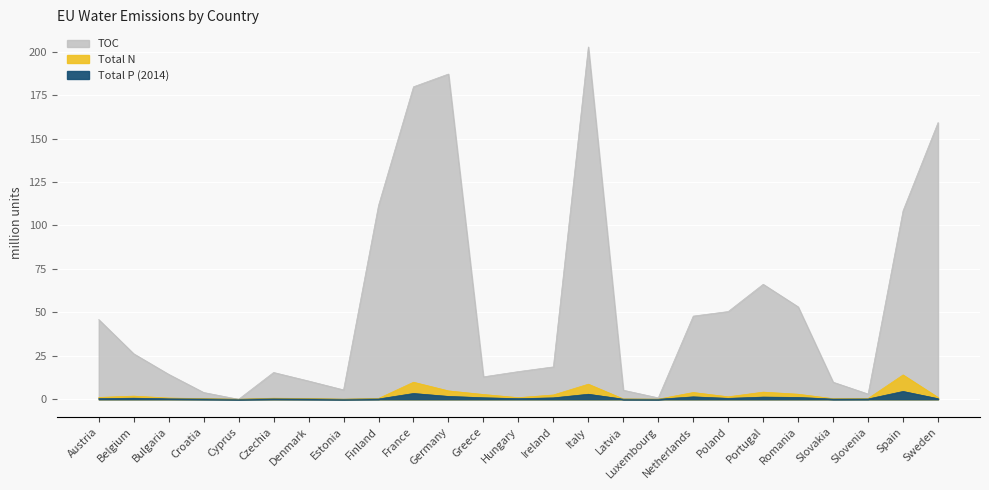

What is the approximate value of TOC at Greece?

12.9